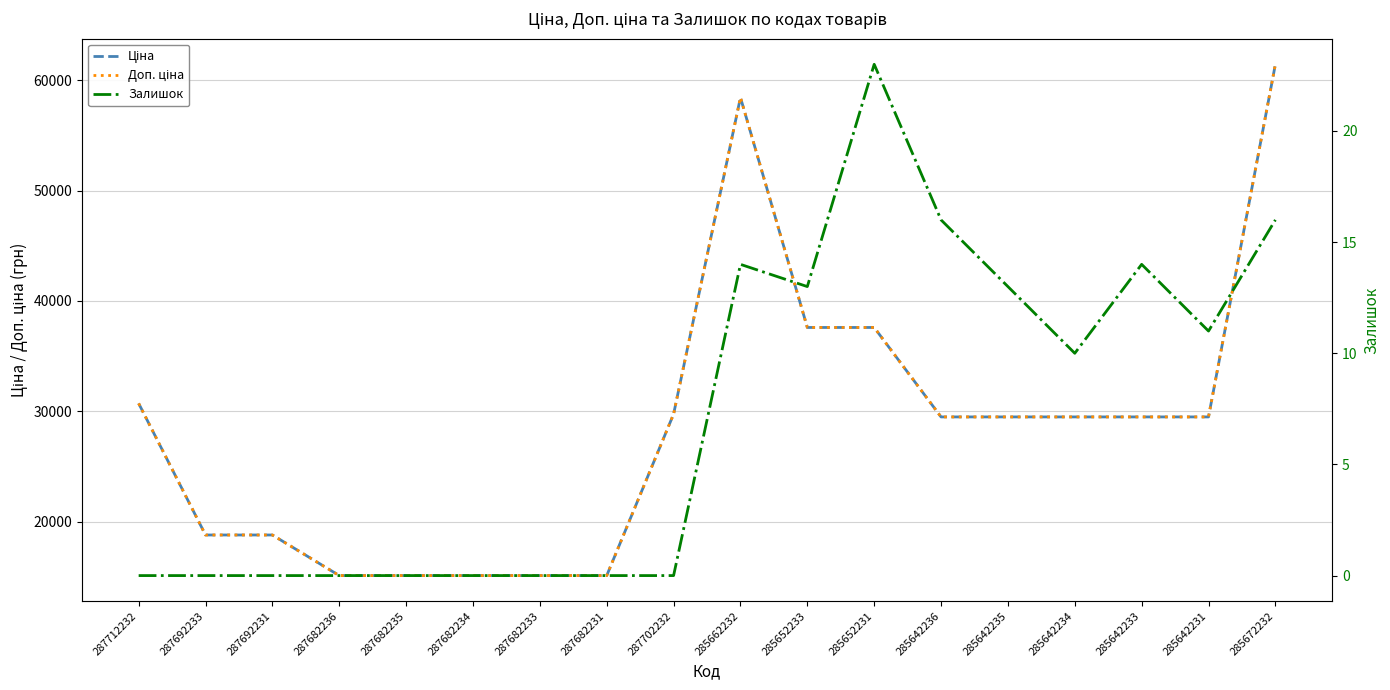

Reading left to right, list all the values displayed in this chart.

Ціна: 287712232=30717.1	287692233=18796.8	287692231=18796.8	287682236=15120.0	287682235=15120.0	287682234=15120.0	287682233=15120.0	287682231=15120.0	287702232=29747.2	285662232=58426.5	285652233=37593.6	285652231=37593.6	285642236=29491.5	285642235=29491.5	285642234=29491.5	285642233=29491.5	285642231=29491.5	285672232=61434.3
Доп. ціна: 287712232=30717.1	287692233=18796.8	287692231=18796.8	287682236=15120.0	287682235=15120.0	287682234=15120.0	287682233=15120.0	287682231=15120.0	287702232=29747.2	285662232=58426.5	285652233=37593.6	285652231=37593.6	285642236=29491.5	285642235=29491.5	285642234=29491.5	285642233=29491.5	285642231=29491.5	285672232=61434.3
Залишок: 287712232=0.0	287692233=0.0	287692231=0.0	287682236=0.0	287682235=0.0	287682234=0.0	287682233=0.0	287682231=0.0	287702232=0.0	285662232=14.0	285652233=13.0	285652231=23.0	285642236=16.0	285642235=13.0	285642234=10.0	285642233=14.0	285642231=11.0	285672232=16.0